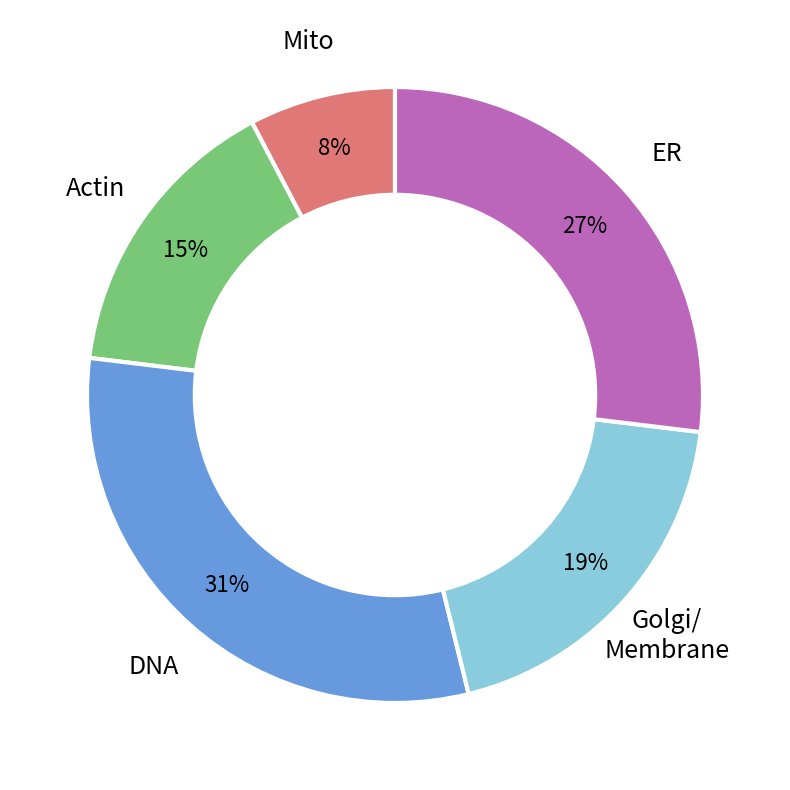

To the nearest percent, what is the combined percentage of Golgi/ Membrane and DNA?

50%